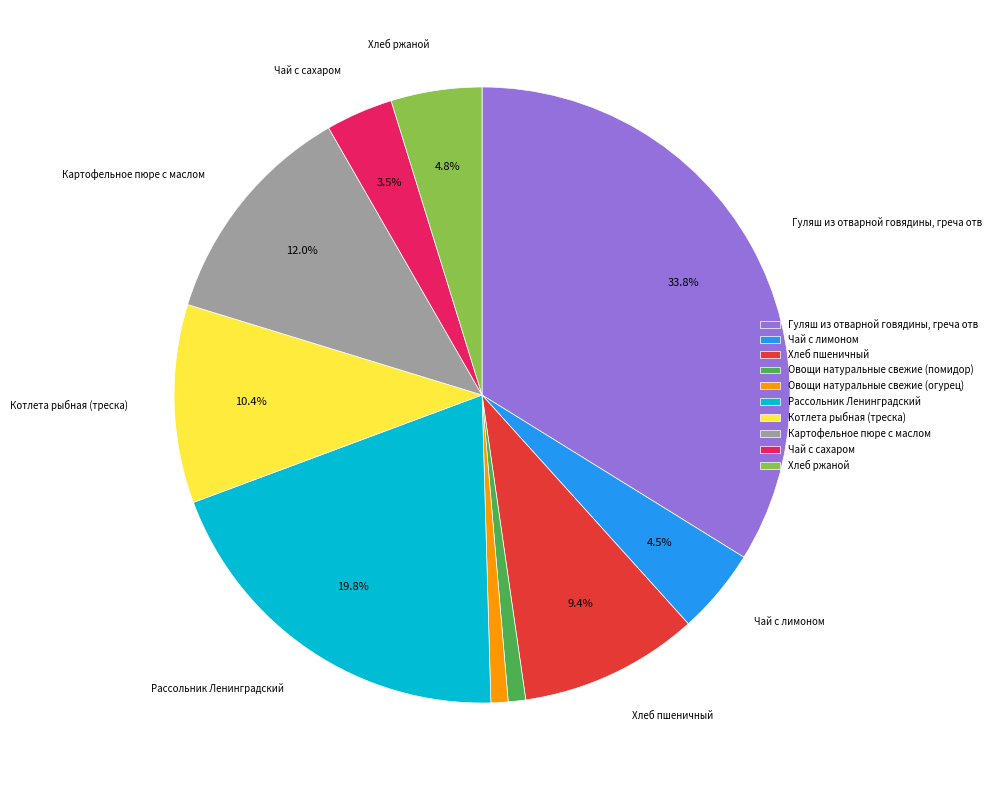

Do Картофельное пюре с маслом and Овощи натуральные свежие (огурец) together represent more than half of the pie?

No